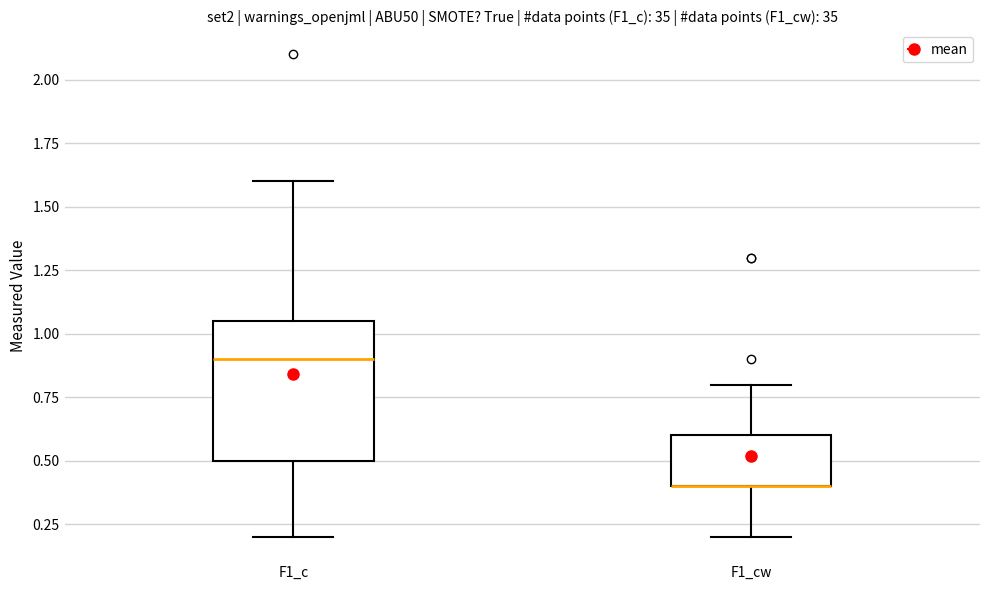

Where is the lower edge of the box for F1_cw on the y-axis? The values are not printed on the chart, so give them approximately, as read against the axis.

0.40